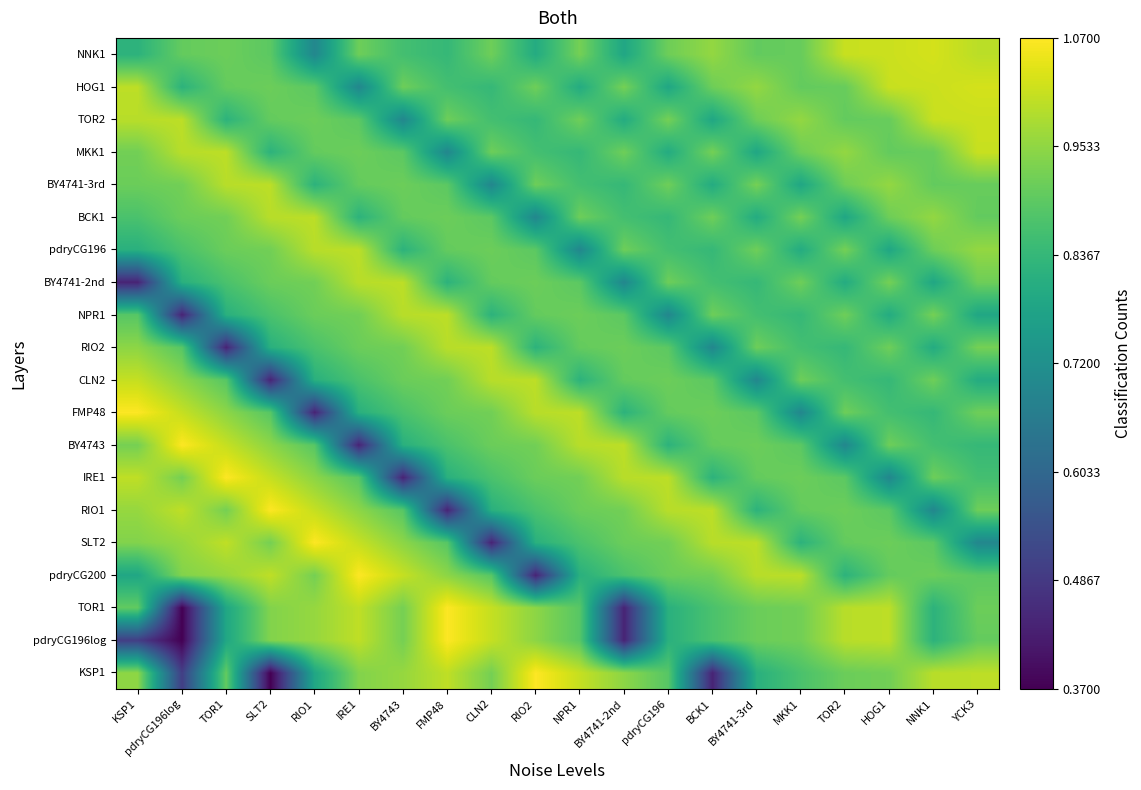

Which label corresponds to the smallest value in the chart?

SLT2